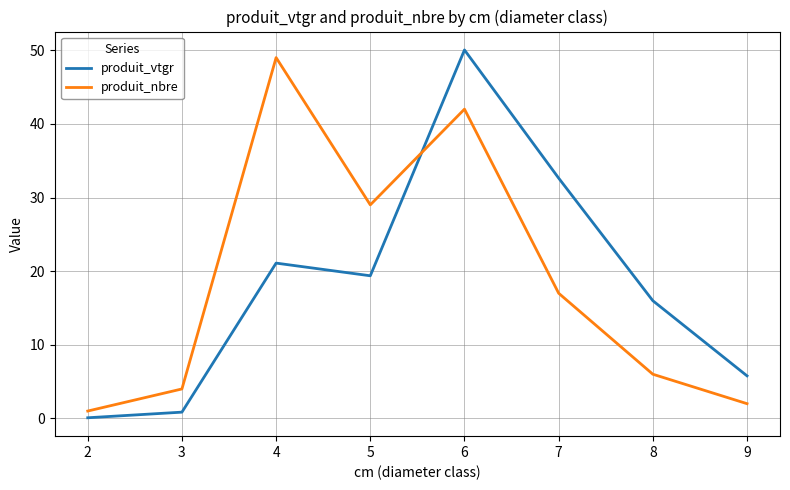

What is the smallest value displayed?

0.1